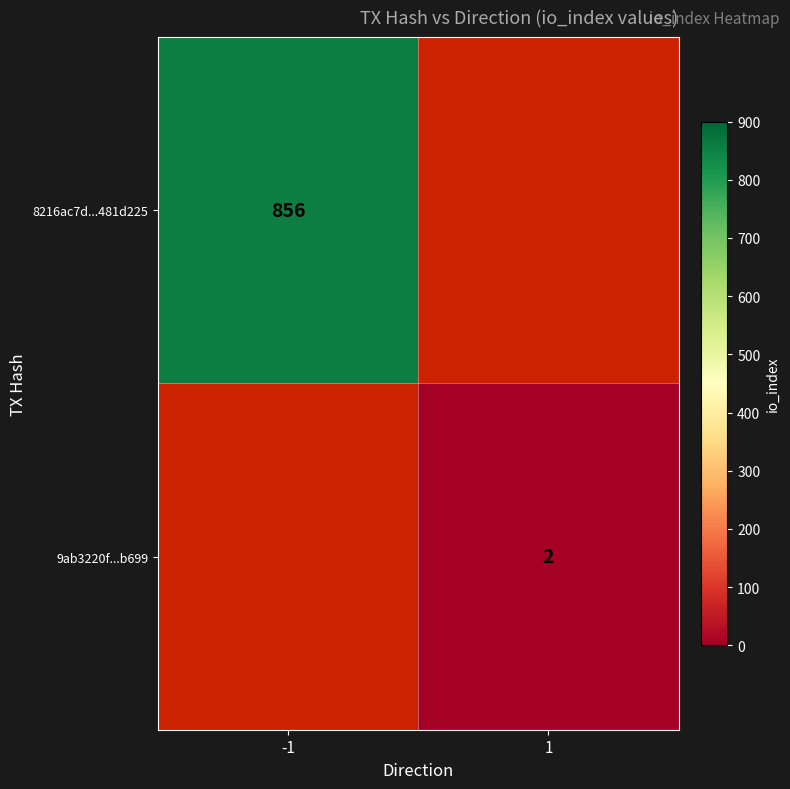

The 9ab3220f...b699 series shows 2 at 1. True or false?

True